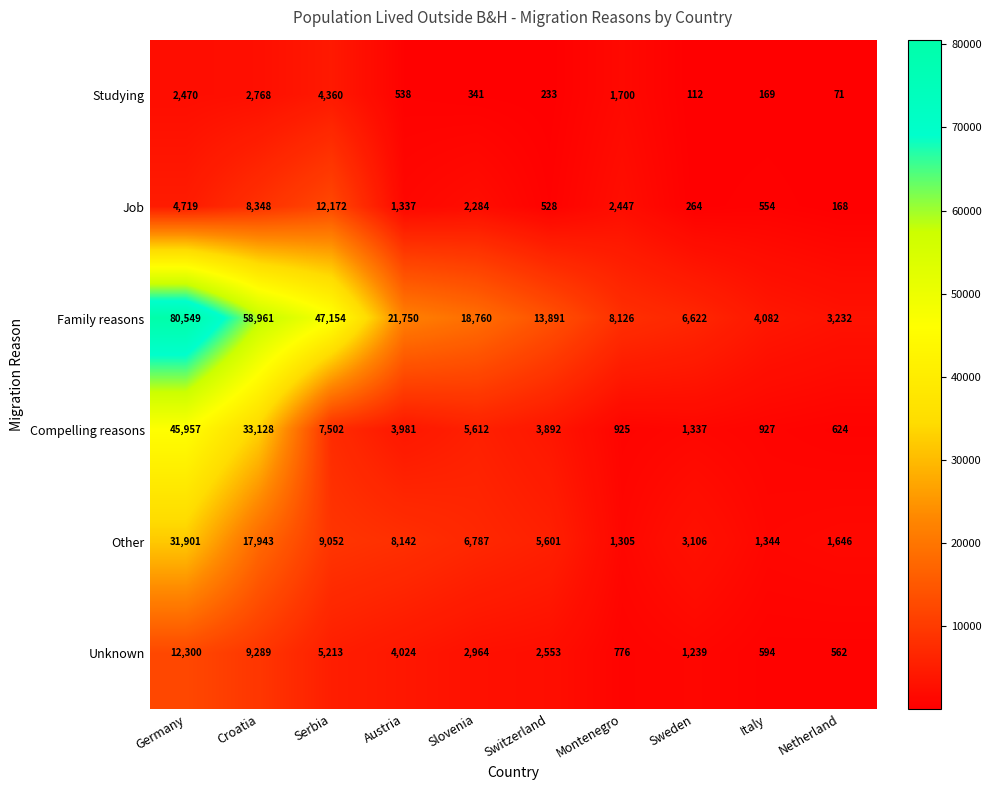

What is the smallest value displayed?

71